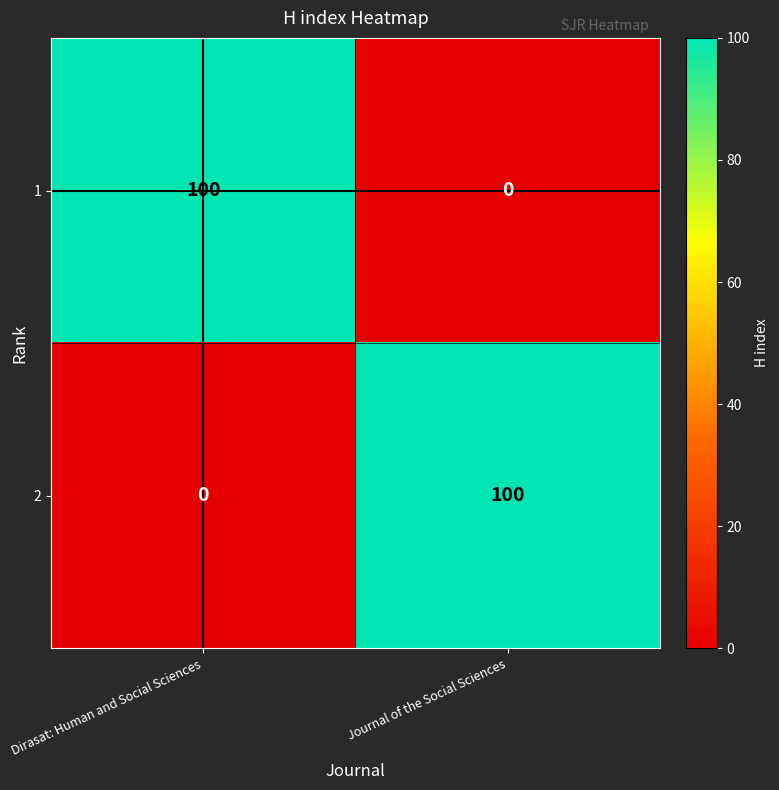

What is the maximum value for 2?

100